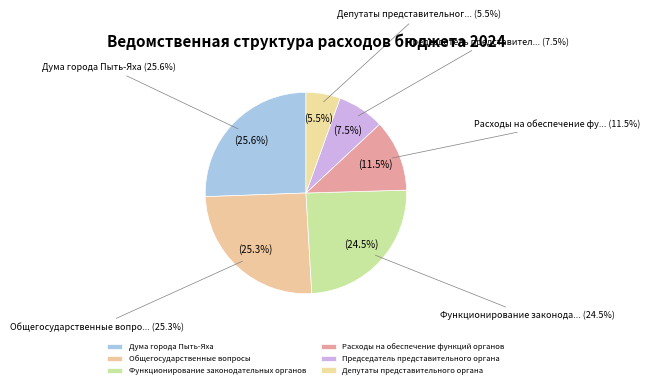

Which category has the smallest portion of the pie?

Депутаты представительного органа